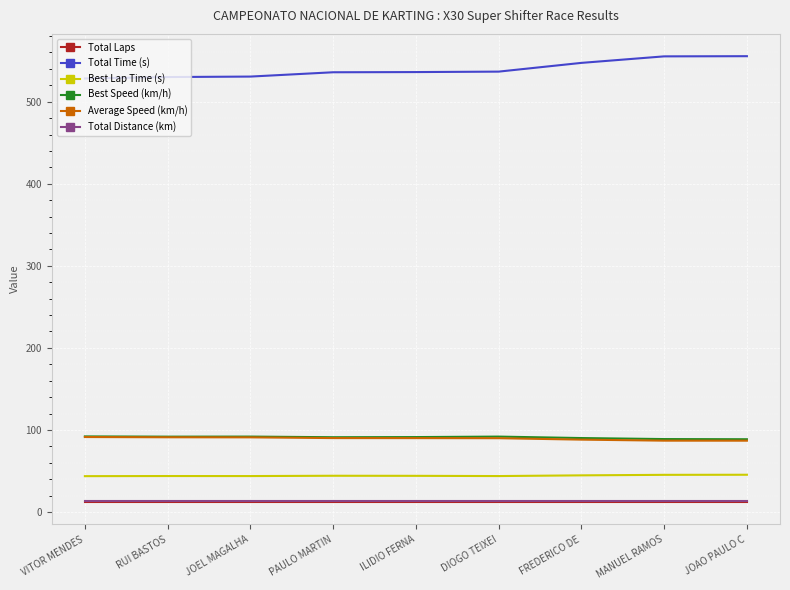

What is the spread (max minus min) of values at FREDERICO DE?

535.3